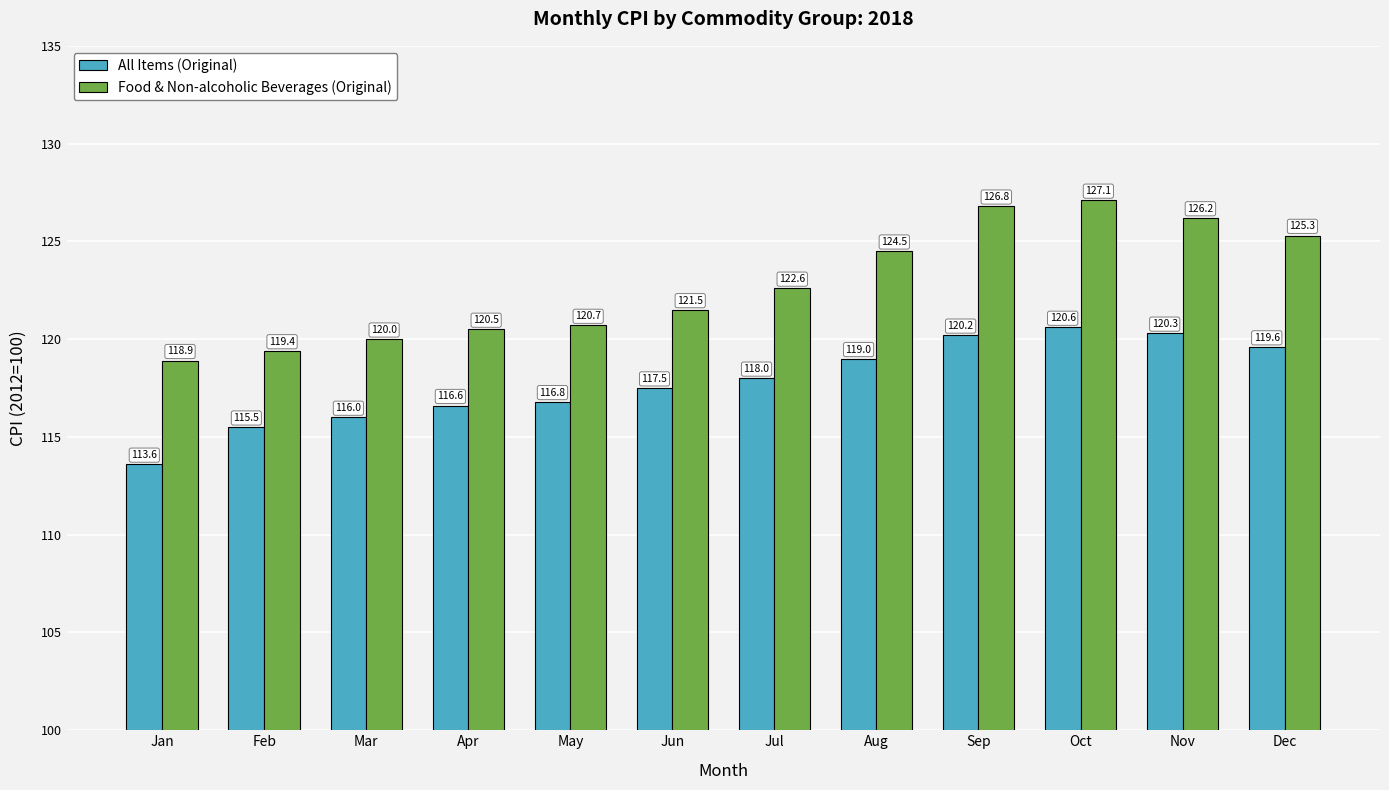

Reading left to right, what are all the values shown in this chart?

All Items (Original): 113.6	115.5	116.0	116.6	116.8	117.5	118.0	119.0	120.2	120.6	120.3	119.6
Food & Non-alcoholic Beverages (Original): 118.9	119.4	120.0	120.5	120.7	121.5	122.6	124.5	126.8	127.1	126.2	125.3